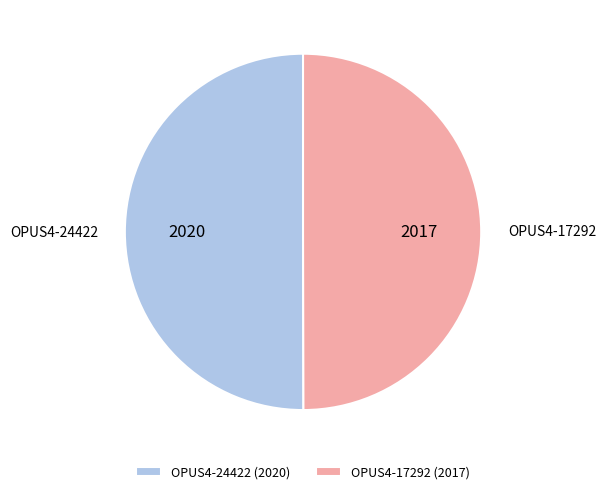

Approximately how many times larger is the value at OPUS4-24422 compared to OPUS4-17292?

1.0